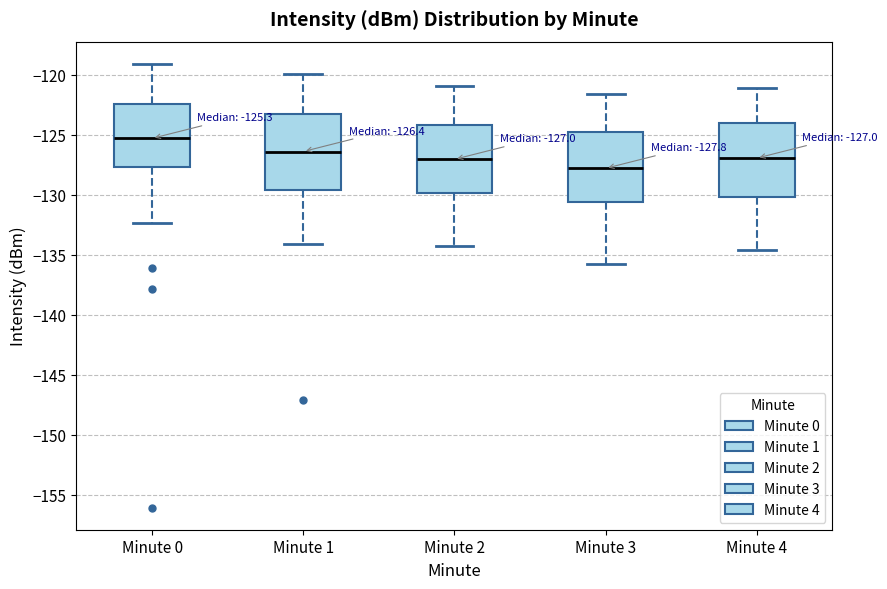

Which box has the lowest median line?

Minute 3